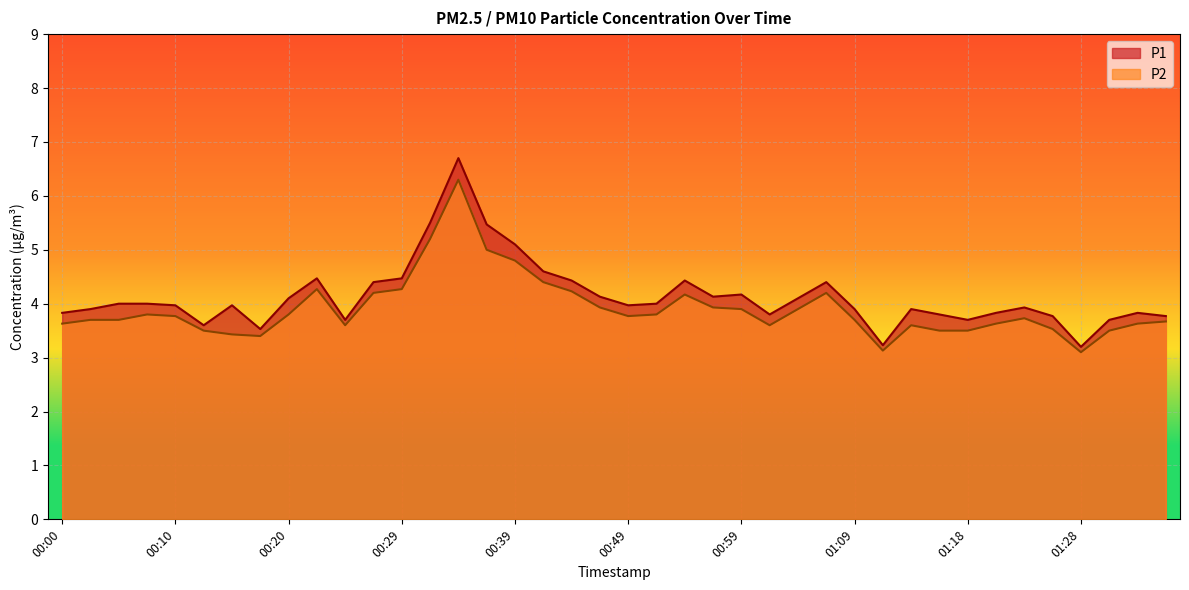

Reading left to right, list all the values displayed in this chart.

P1: 3.8	3.9	4.0	4.0	4.0	3.6	4.0	3.5	4.1	4.5	3.7	4.4	4.5	5.5	6.7	5.5	5.1	4.6	4.4	4.1	4.0	4.0	4.4	4.1	4.2	3.8	4.1	4.4	3.9	3.2	3.9	3.8	3.7	3.8	3.9	3.8	3.2	3.7	3.8	3.8
P2: 3.6	3.7	3.7	3.8	3.8	3.5	3.4	3.4	3.8	4.3	3.6	4.2	4.3	5.2	6.3	5.0	4.8	4.4	4.2	3.9	3.8	3.8	4.2	3.9	3.9	3.6	3.9	4.2	3.7	3.1	3.6	3.5	3.5	3.6	3.7	3.5	3.1	3.5	3.6	3.7